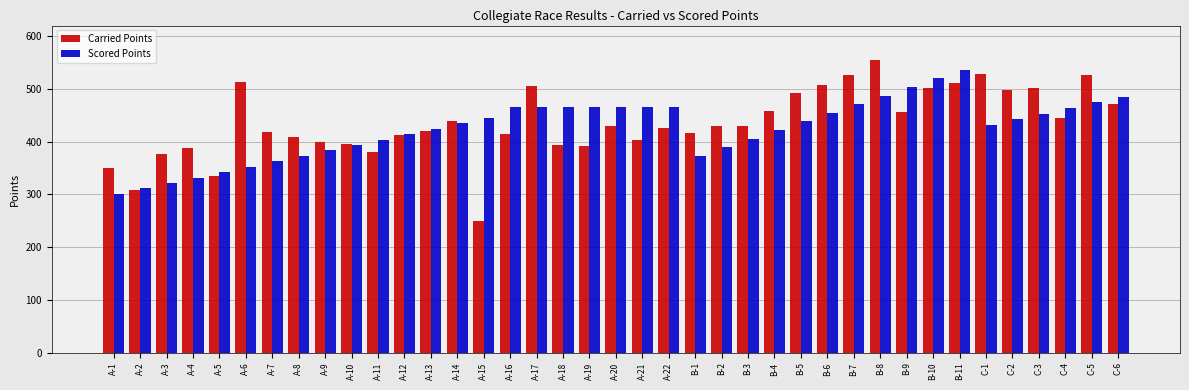

Rank the series at A-7 from highest to lowest value.

Carried Points, Scored Points